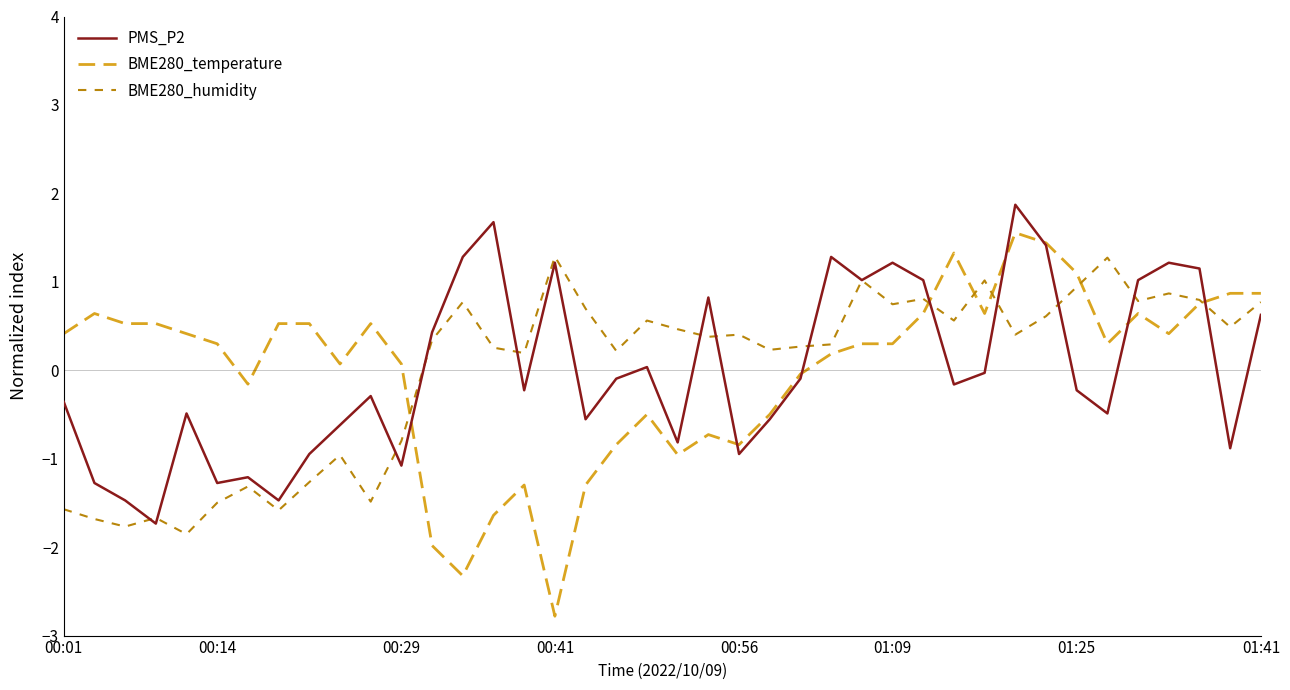

Which series has the largest range (max minus min)?

BME280_temperature